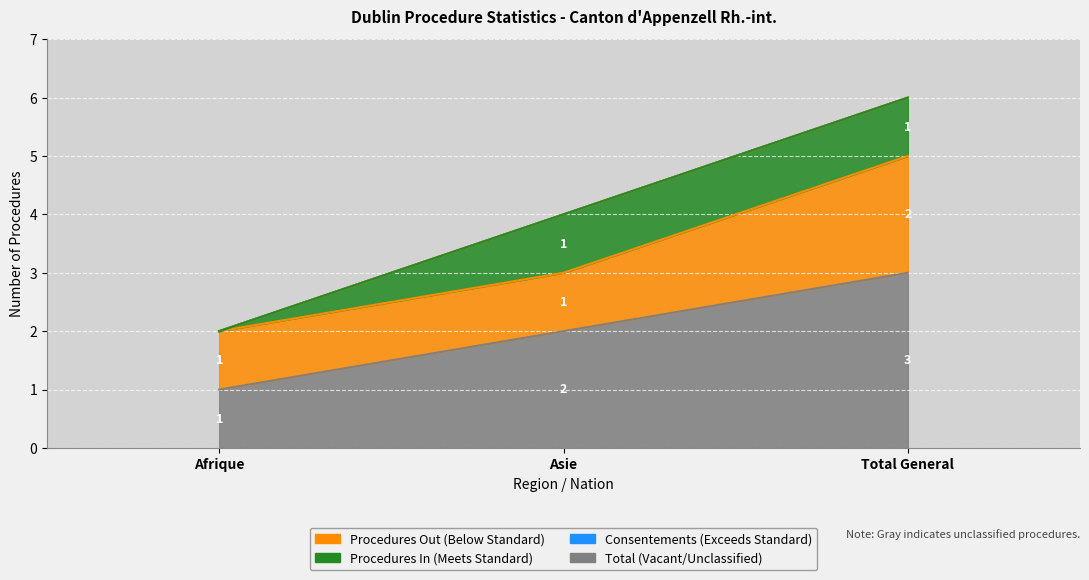

Reading left to right, transcribe all the data shown in this chart.

Total procedures Dublin: 0=1	1=2	2=3
Procedures Out: 0=1	1=1	2=2
Procedures In: 0=0	1=1	2=1
Consentements Out: 0=0	1=0	2=0
Rejets Out: 0=0	1=0	2=0
Transferts Out: 0=0	1=0	2=0